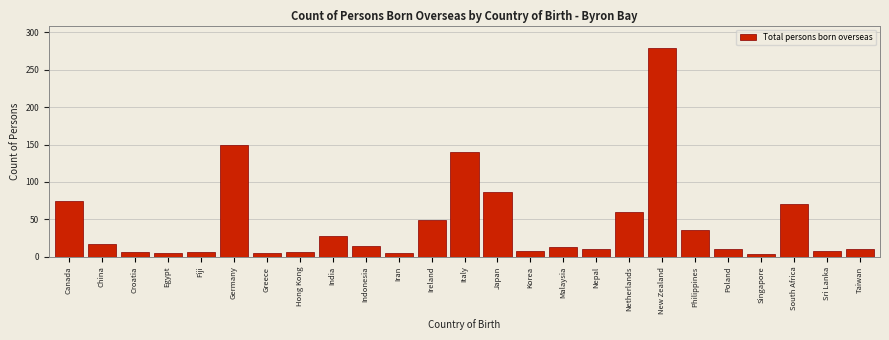

What is the ratio of the value at Poland to the value at Hong Kong?

1.6